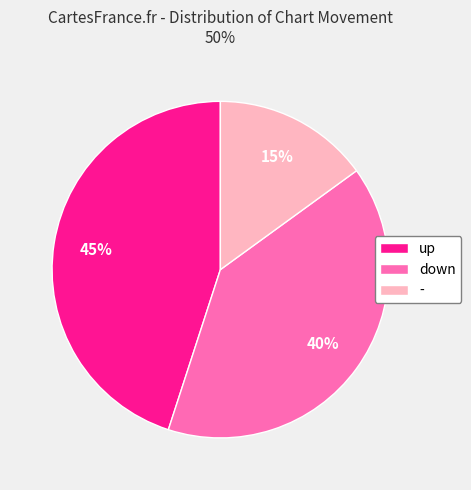

How many slices are in this pie chart?

3